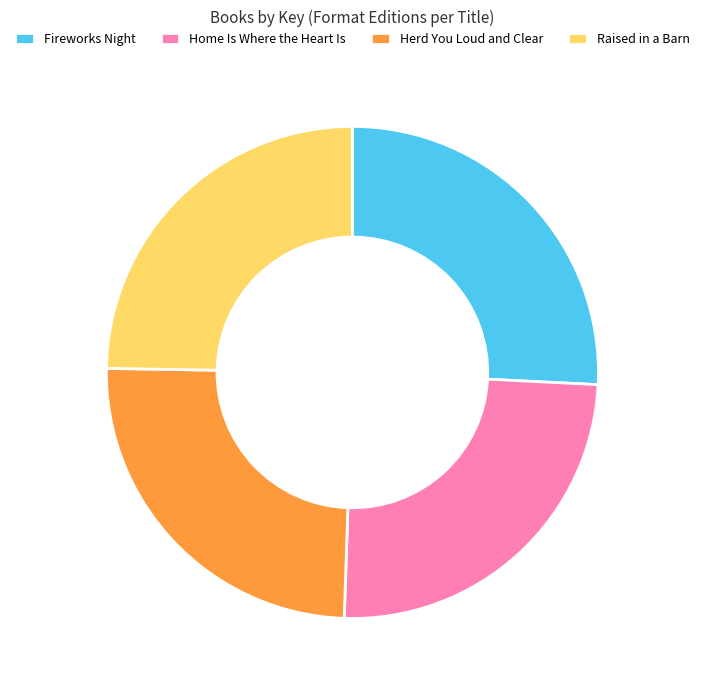

Is the sum of Fireworks Night and Home Is Where the Heart Is greater than half?

Yes